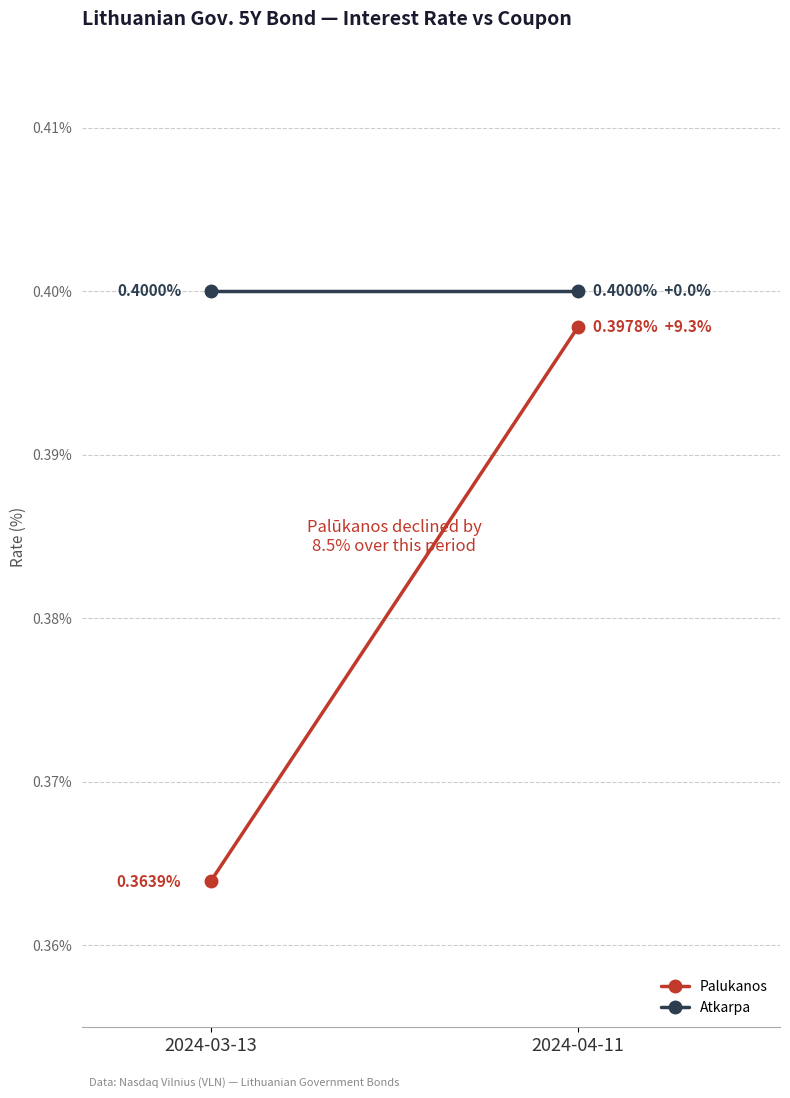

What is the sum of the Palukanos values at 2024-04-11 and 2024-03-13?

0.8